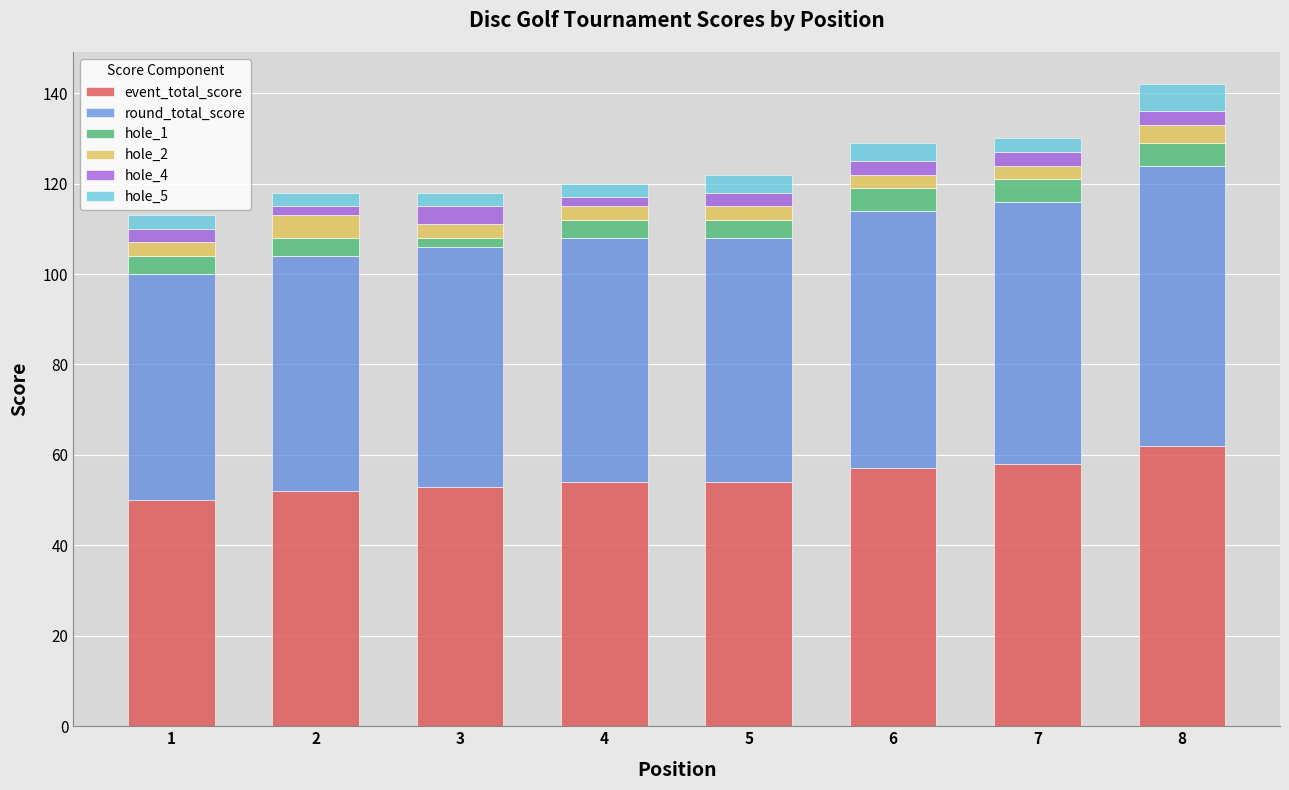

The value of event_total_score at 2 is 52. True or false?

True